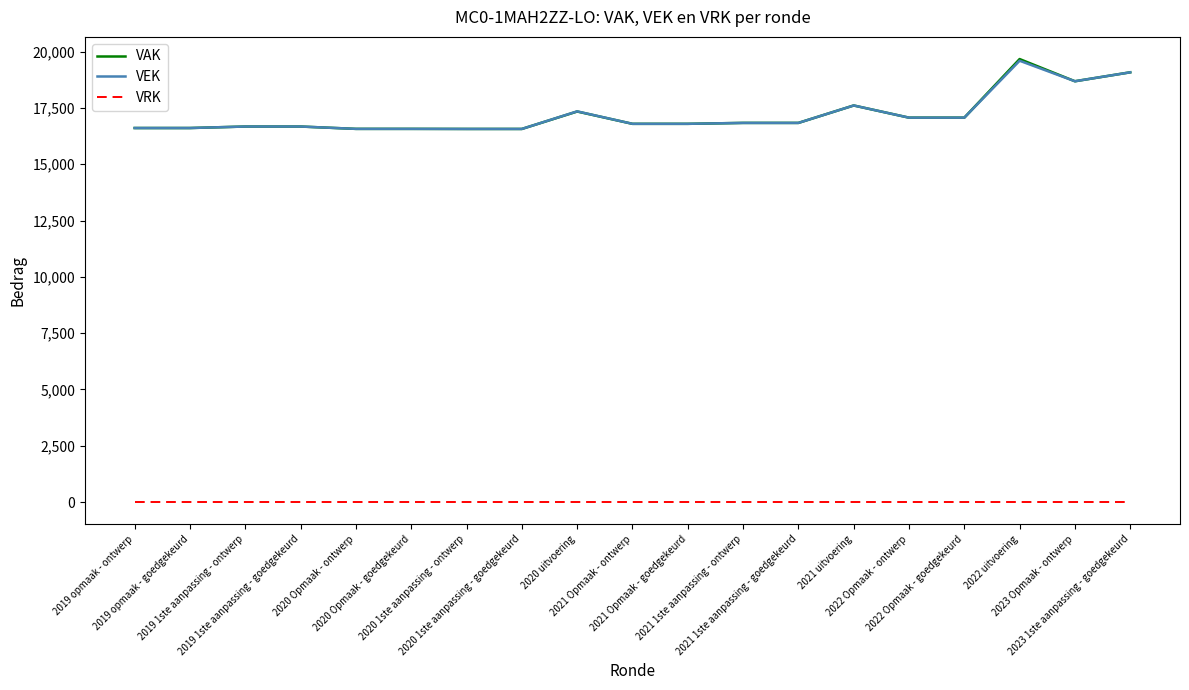

Which series has the largest total across all categories?

VAK